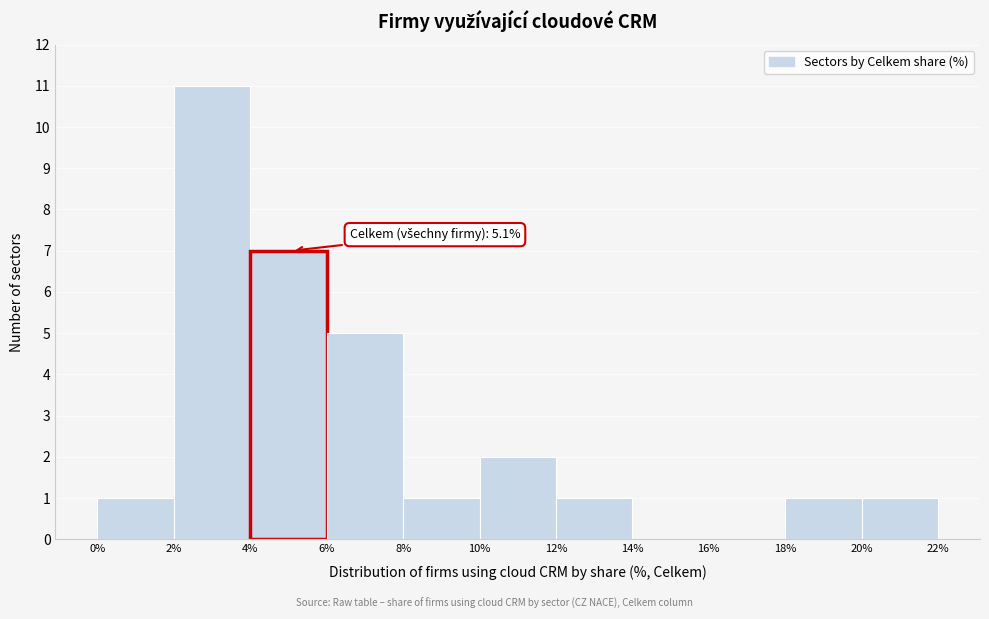

Over which range of the x-axis is the bar tallest?

2% to 4%